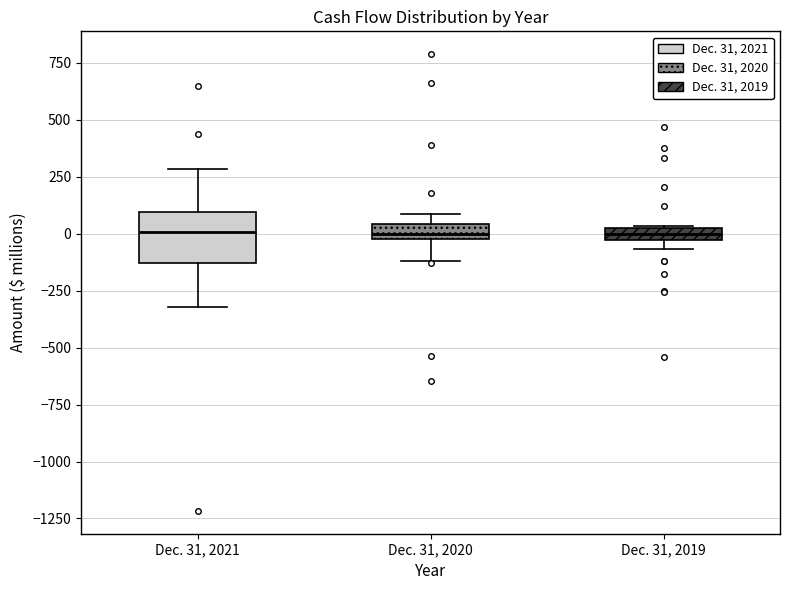

Where is the lower edge of the box for Dec. 31, 2021 on the y-axis? The values are not printed on the chart, so give them approximately, as read against the axis.

-150